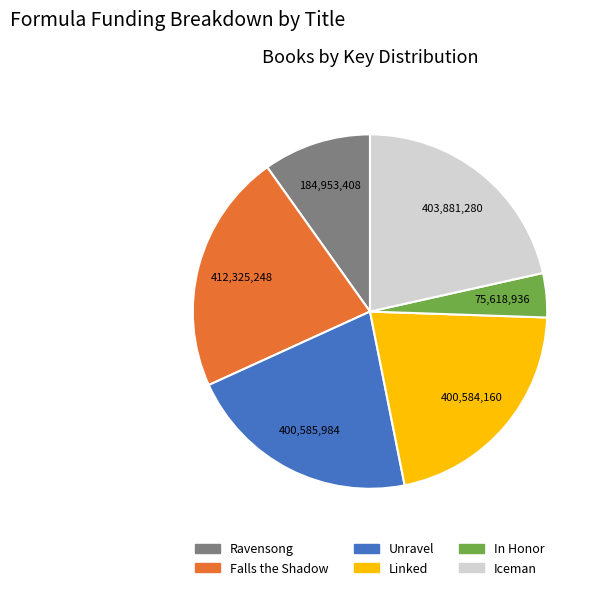

What is the ratio of the value at Unravel to the value at Iceman?

1.0